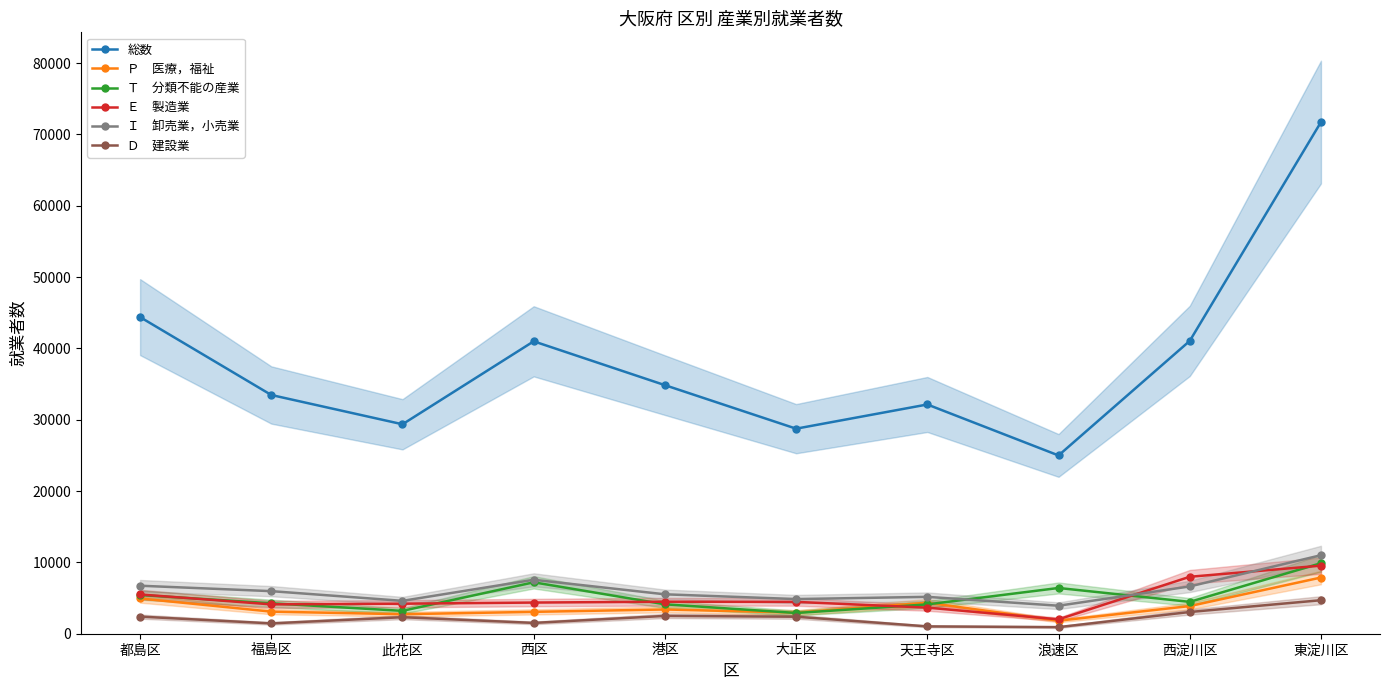

The Ｉ　卸売業，小売業 series shows 7760 at 此花区. True or false?

False